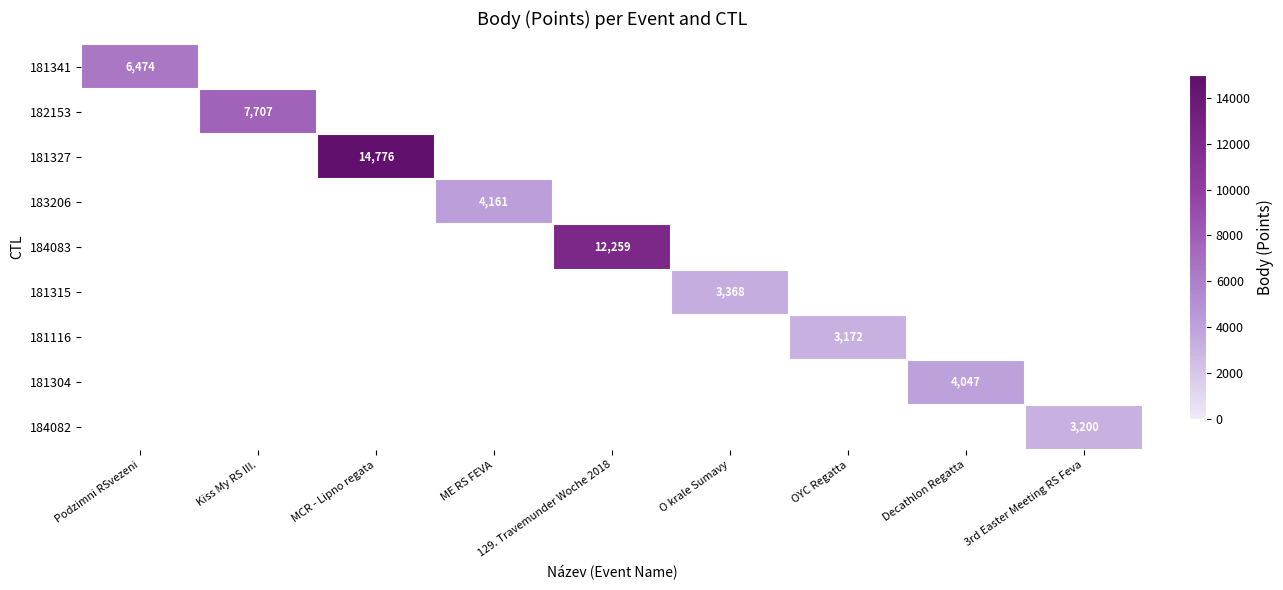

Which category has the highest value across all series?

MCR - Lipno regata